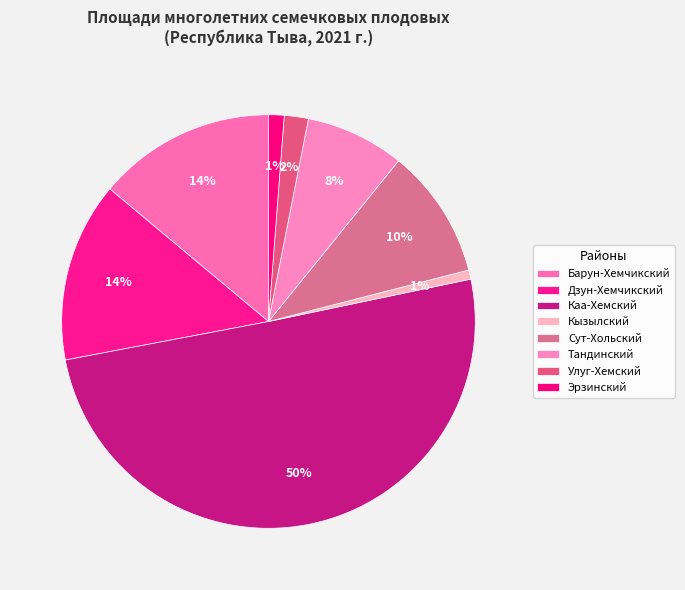

Which category accounts for the majority?

Каа-Хемский